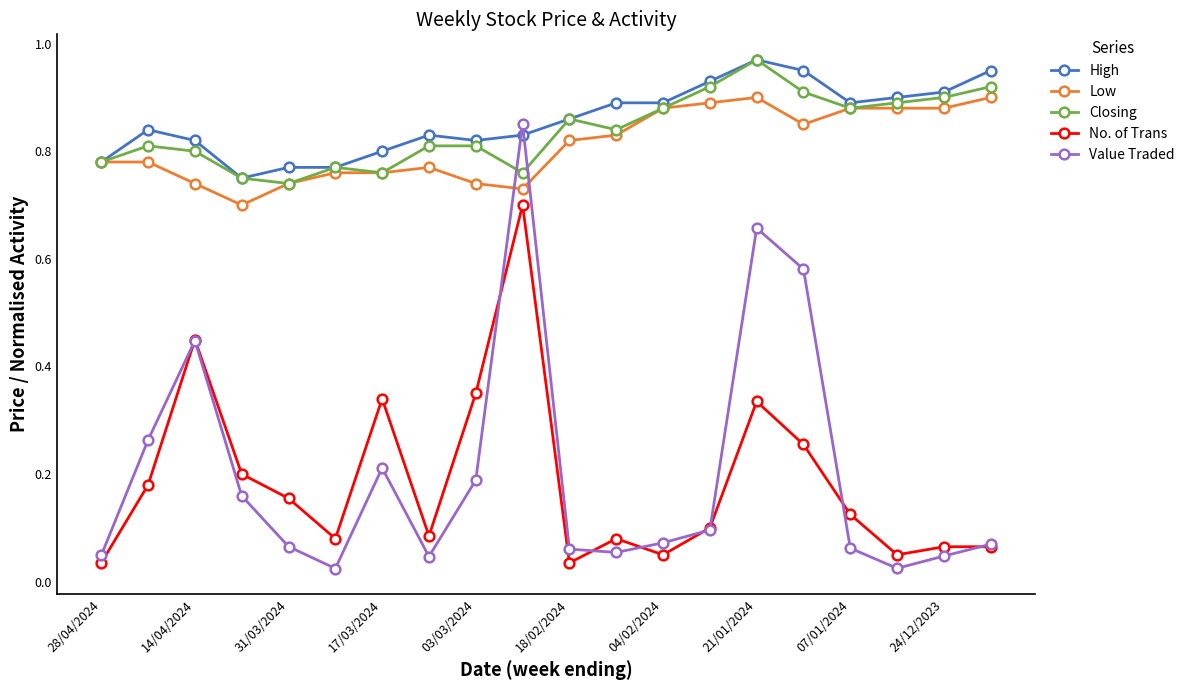

Which series has the largest range (max minus min)?

Value Traded